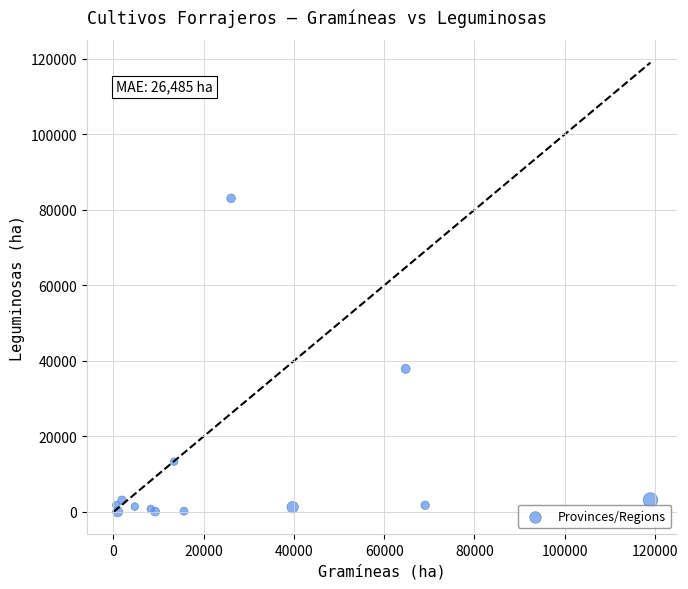

What Y value in the scatter plot is closest to 41552?

37890